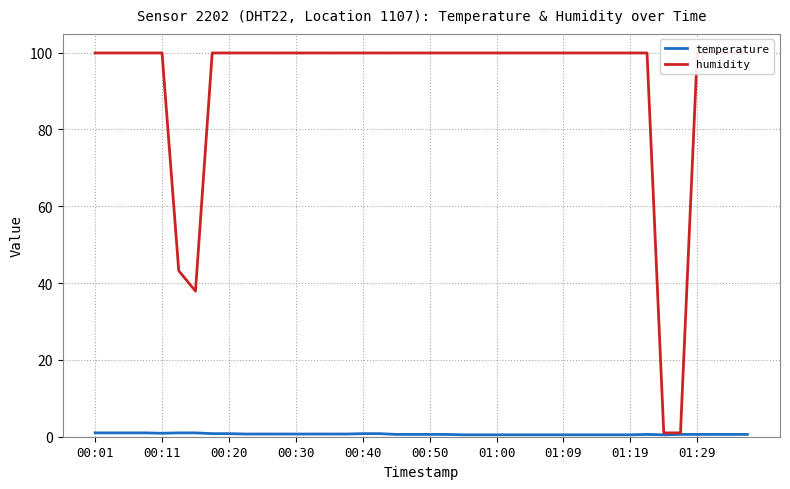

True or false: temperature and humidity cross at least once.

False